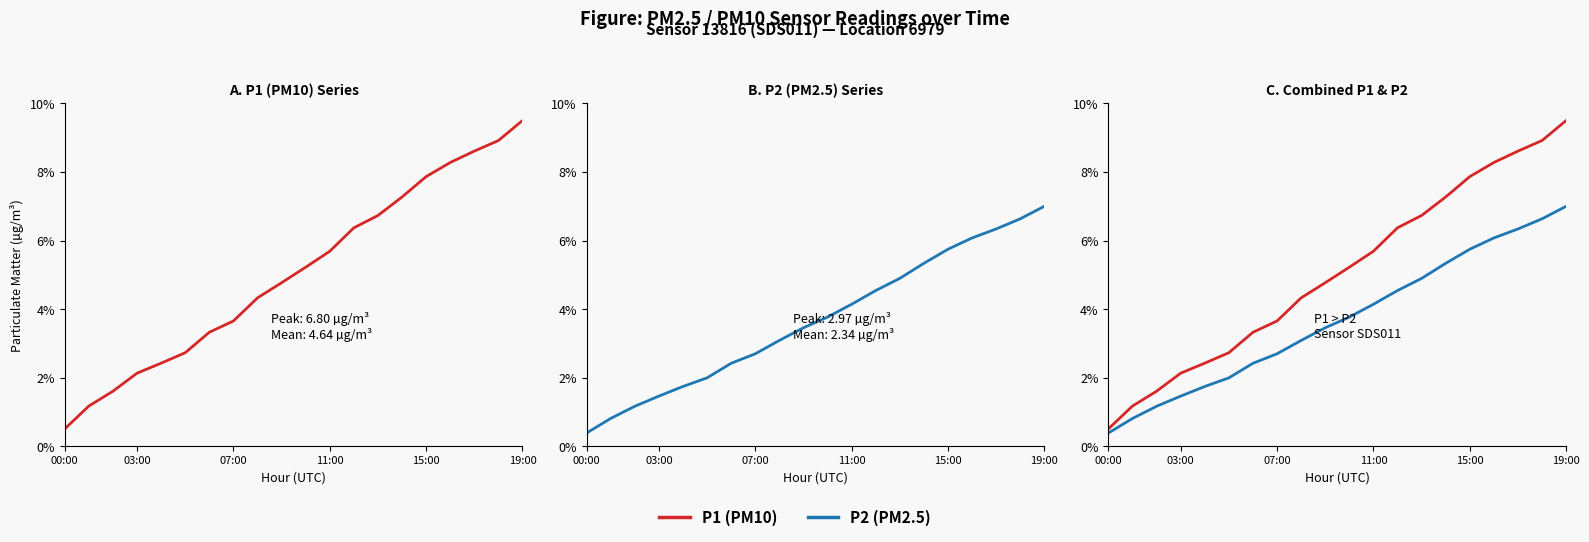

True or false: P1 (PM10) and P2 (PM2.5) intersect in this chart.

False